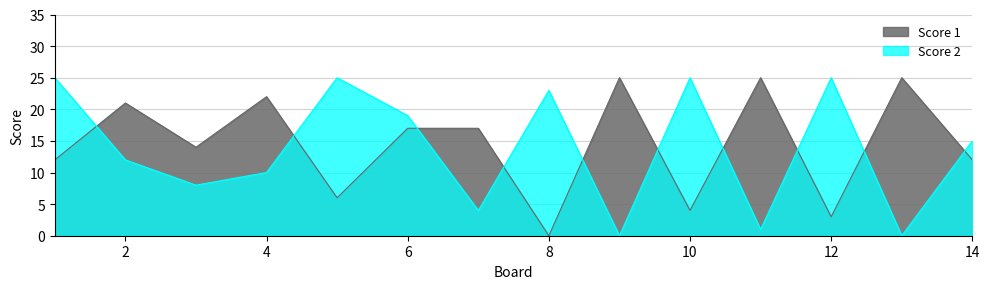

What are all the series names shown in the legend?

Score 1, Score 2